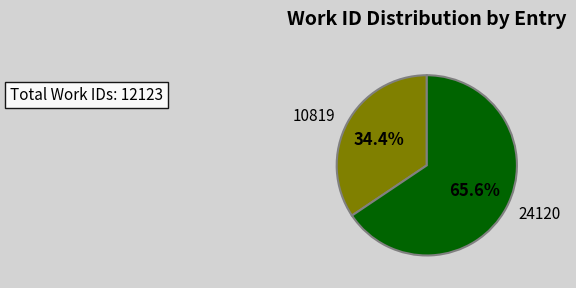

How many segments does this pie chart have?

2